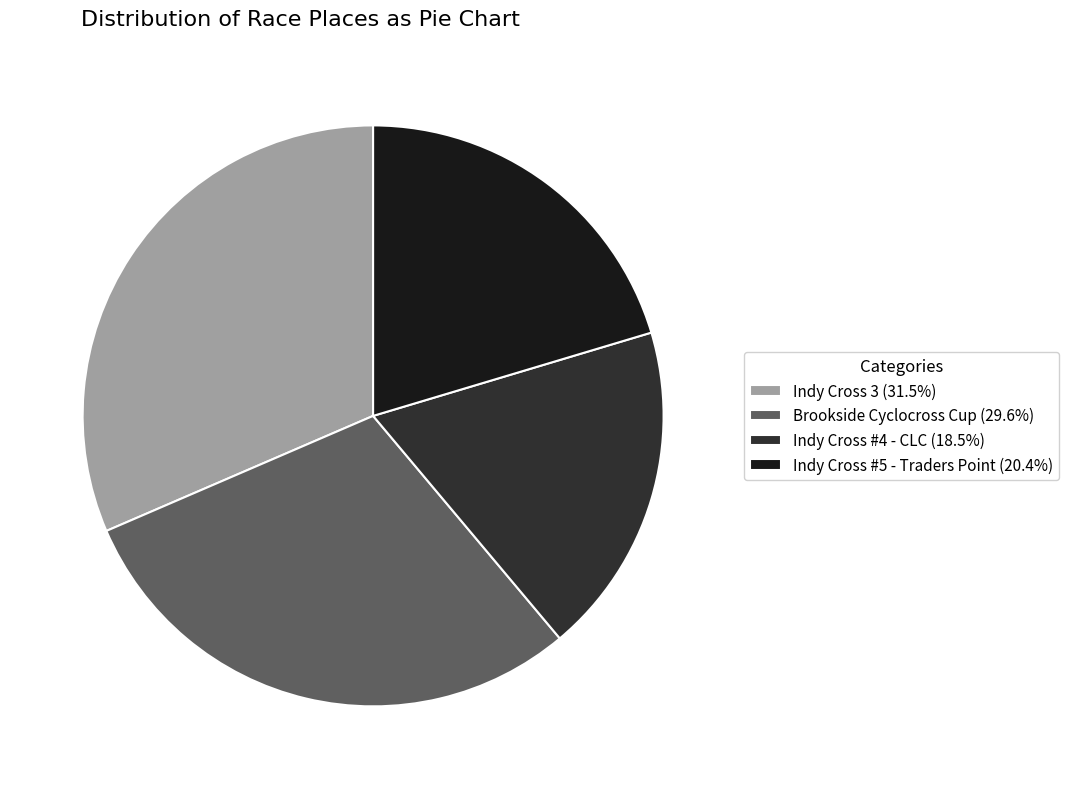

Combined, do Indy Cross #4 - CLC (18.5%) and Brookside Cyclocross Cup (29.6%) account for over 50%?

No